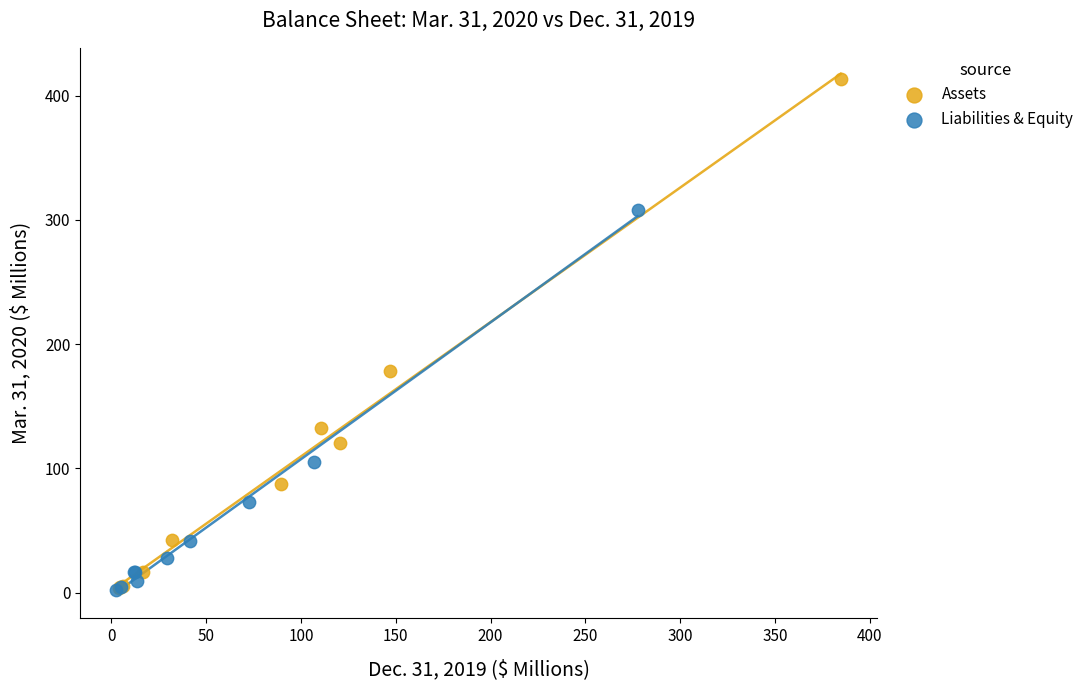

Which series contains the highest Y value?

Assets